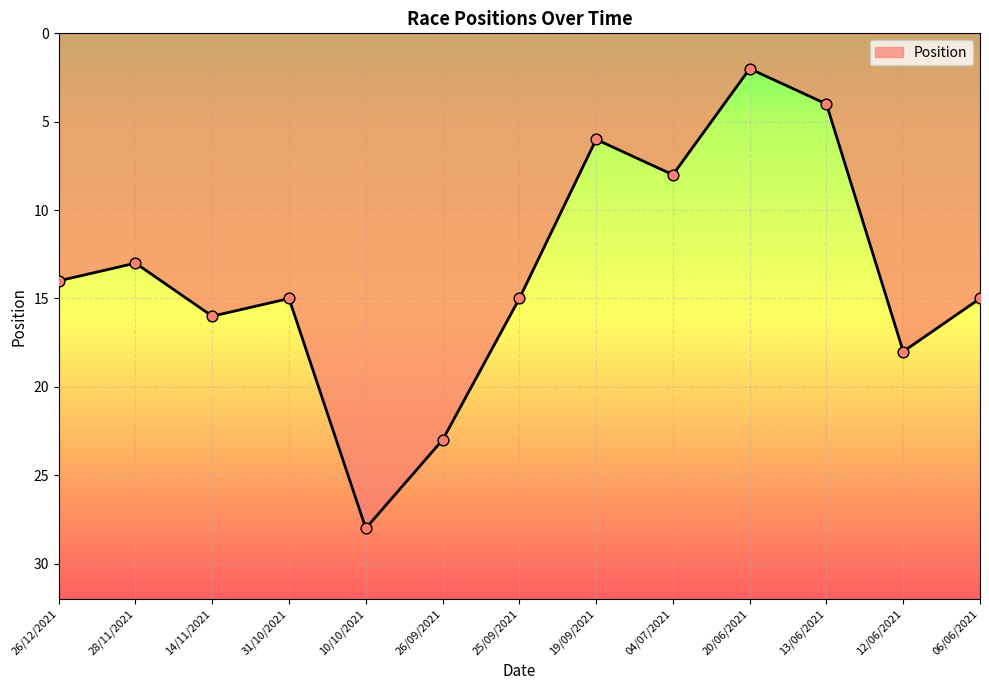

What is the ratio of the value at 12/06/2021 to the value at 26/09/2021?

0.8